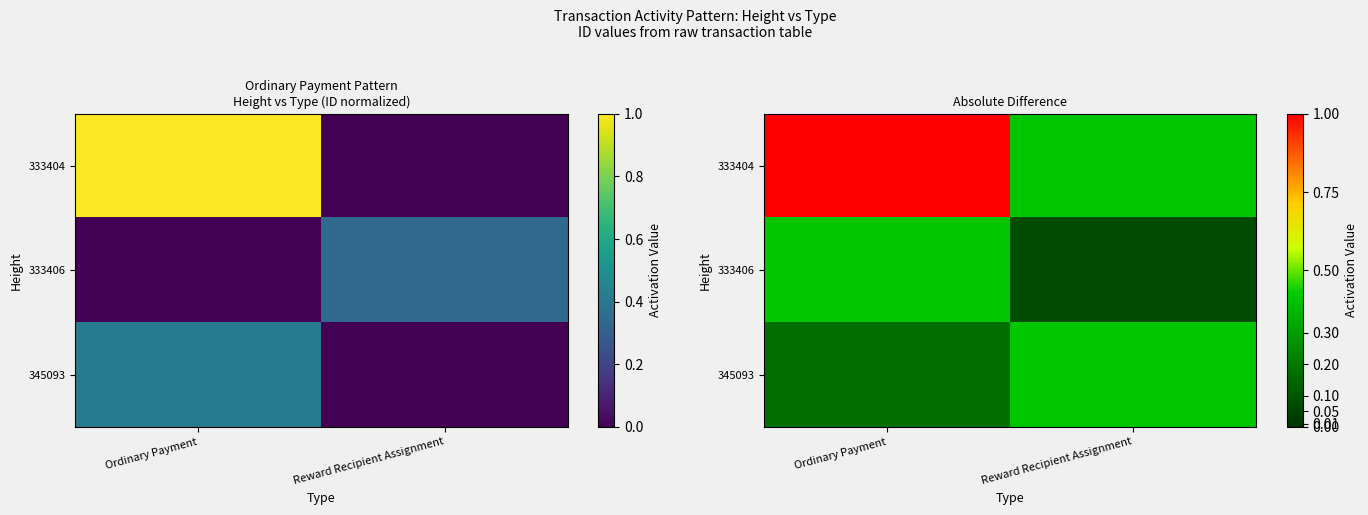

At how many categories does at least one series exceed 0?

2